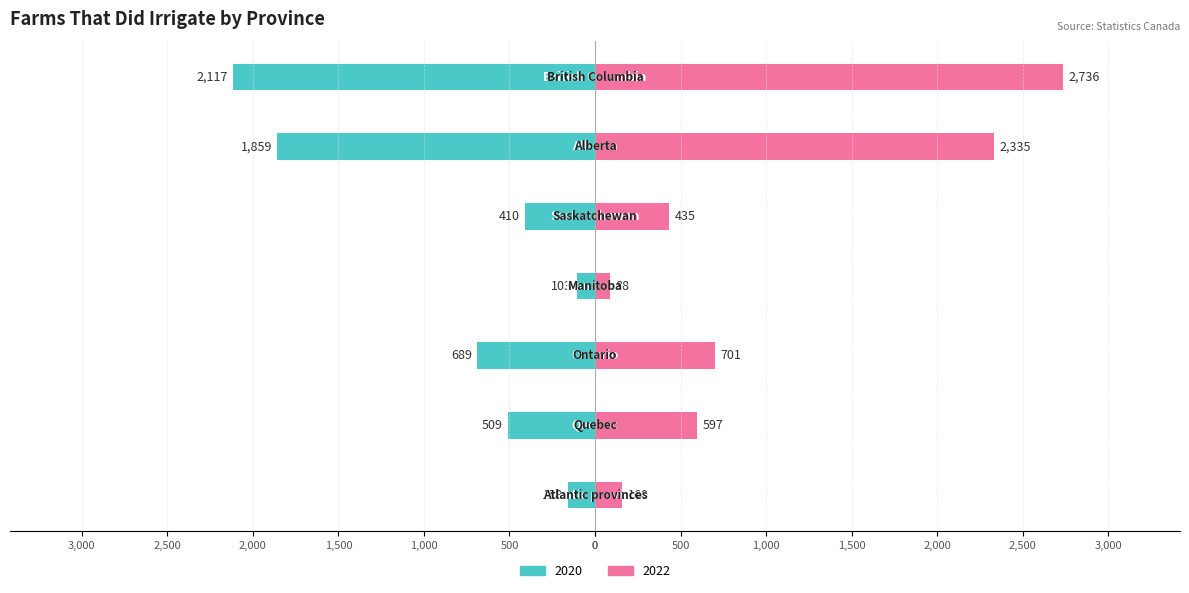

Reading right to left, transcribe all the data shown in this chart.

2020: -2117	-1859	-410	-103	-689	-509	-158
2022: 2736	2335	435	88	701	597	160